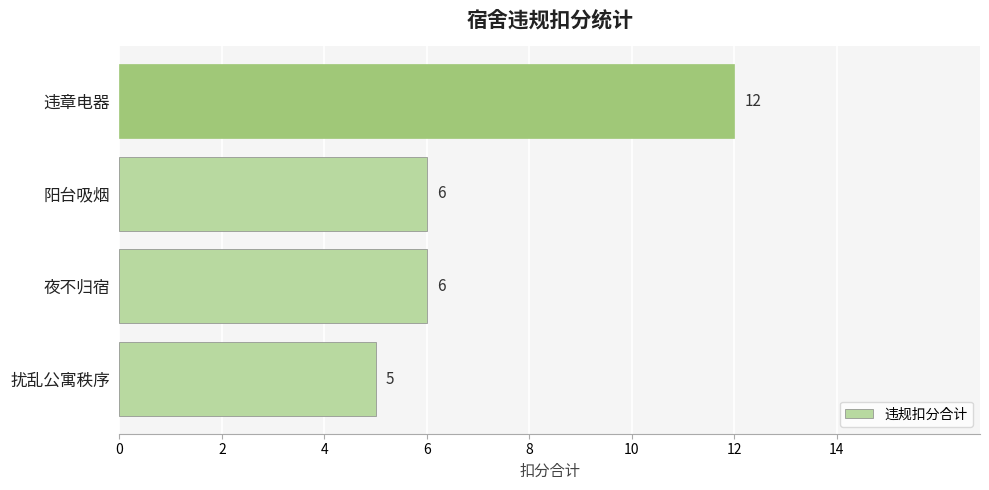

Which has a higher value, 扰乱公寓秩序 or 阳台吸烟?

阳台吸烟